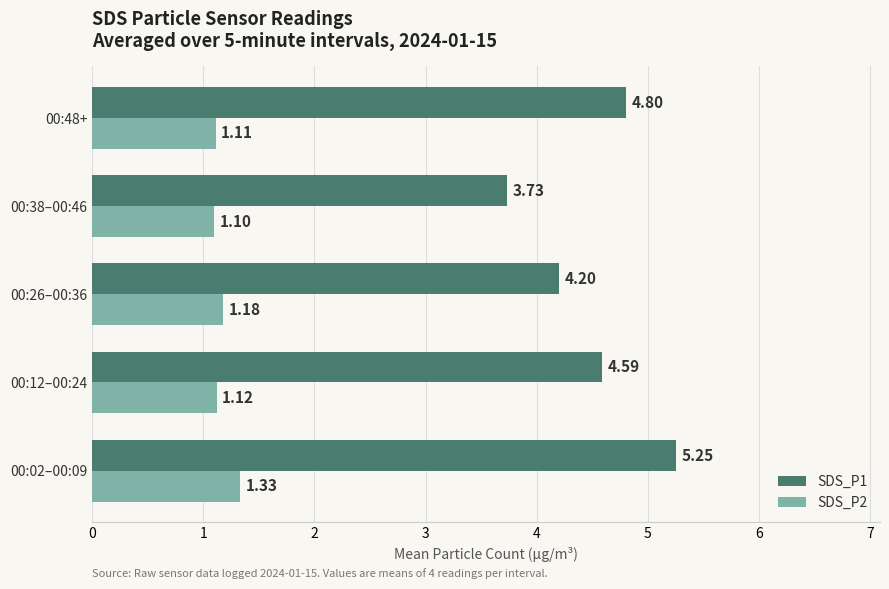

What is the minimum value for SDS_P2?

1.1